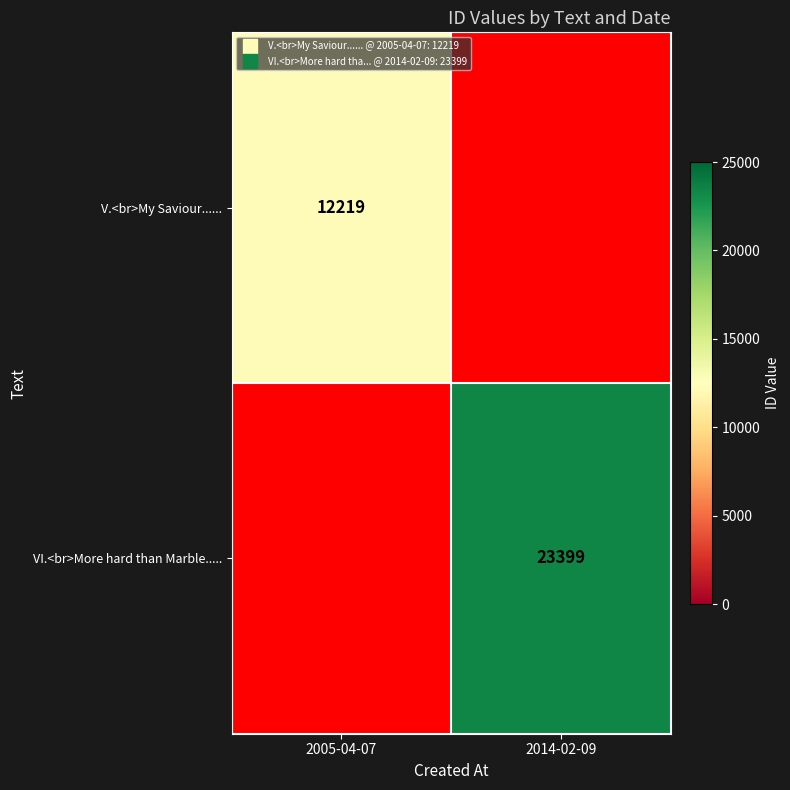

What is the highest value of the V.<br>My Saviour...... series?

12219.0